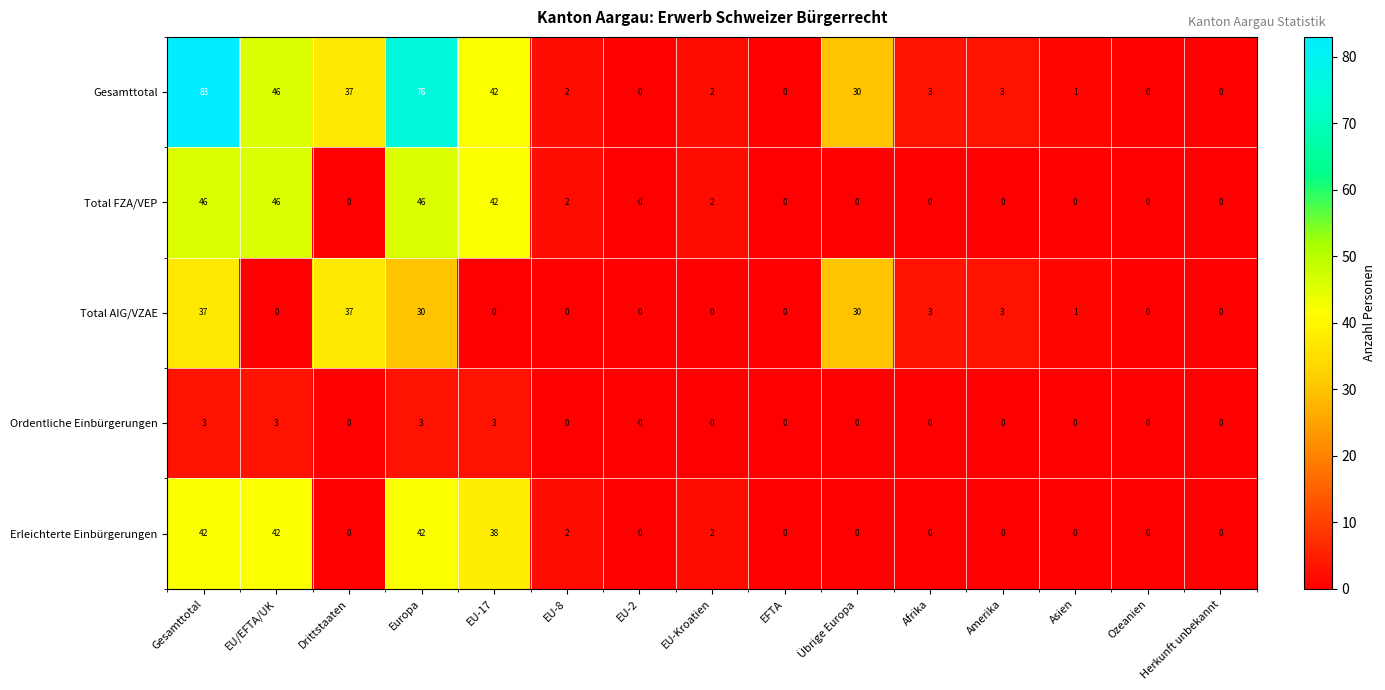

Between Gesamttotal and EU-Kroatien, which series saw the biggest shift?

Gesamttotal